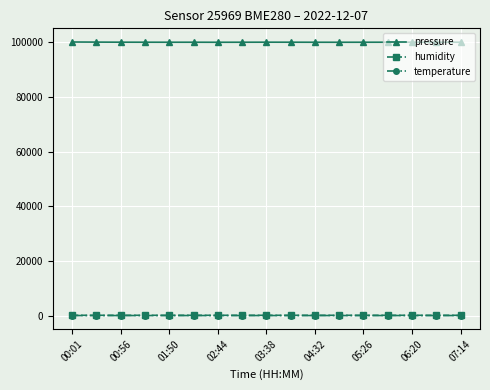

What is the difference between the second highest and minimum values in the temperature series?

0.8